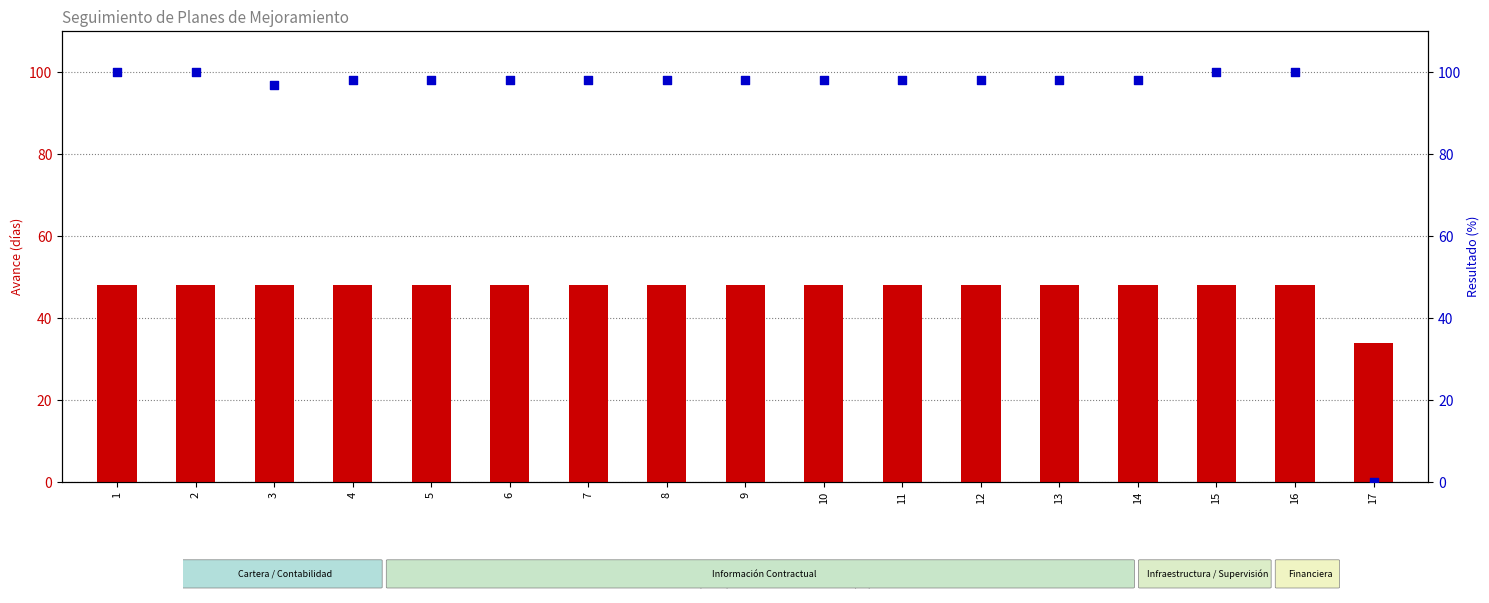

At which category is the sum across all series the highest?

1